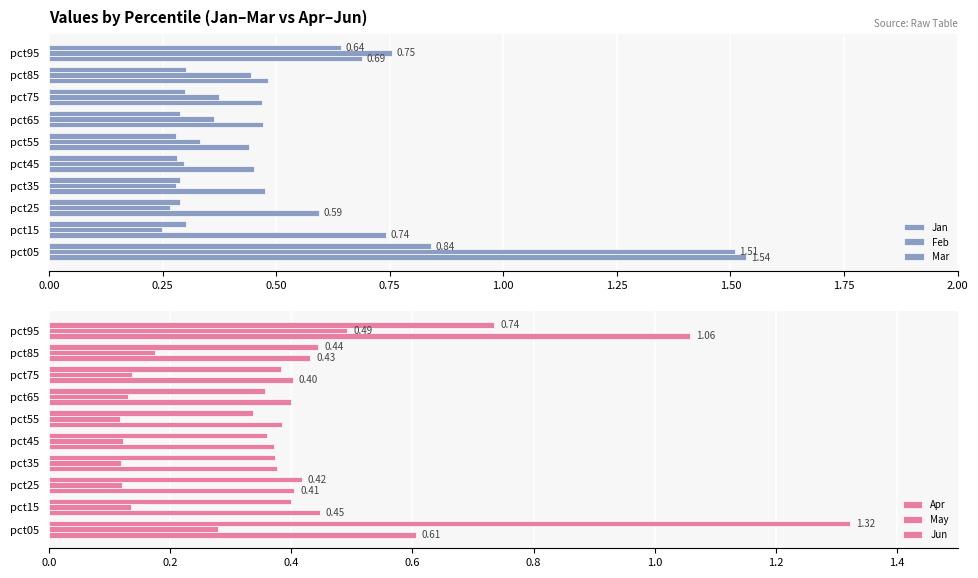

What is the difference between the maximum and minimum values in the Apr series?

0.7